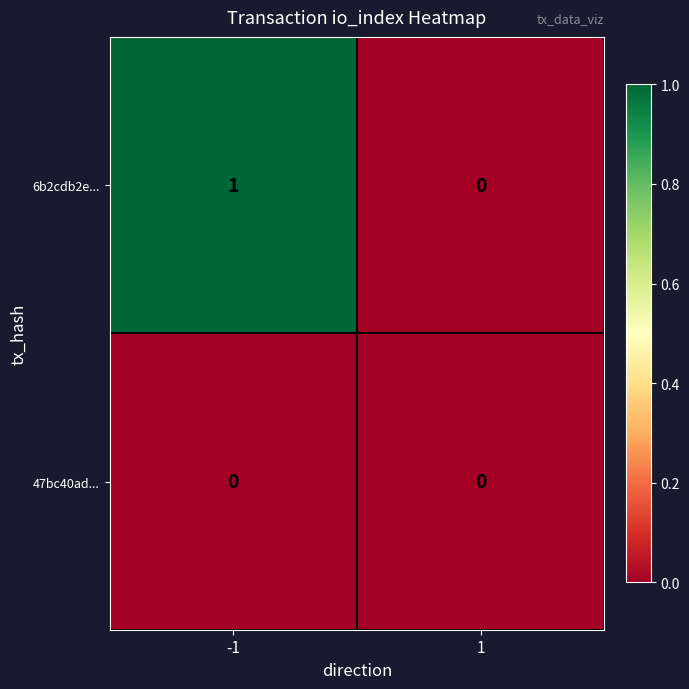

Reading left to right, extract all data points from this chart.

6b2cdb2e...: -1=1	1=0
47bc40ad...: -1=0	1=0